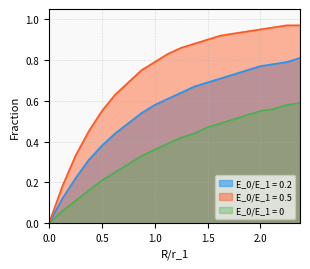

True or false: E_0/E_1 = 0.5 and E_0/E_1 = 0.2 intersect in this chart.

False